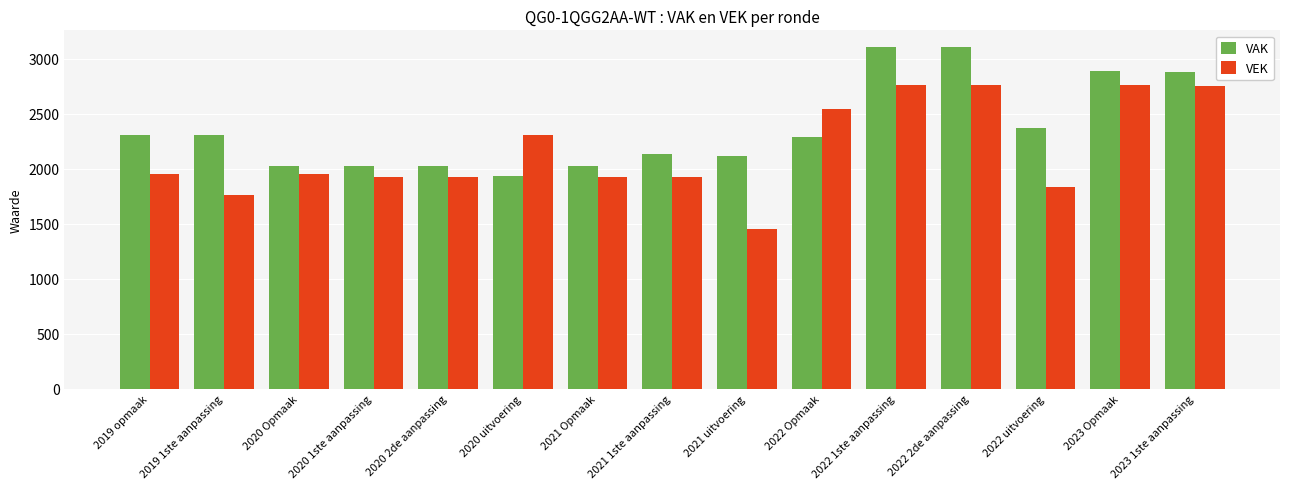

What is the sum of all VEK values?

32489